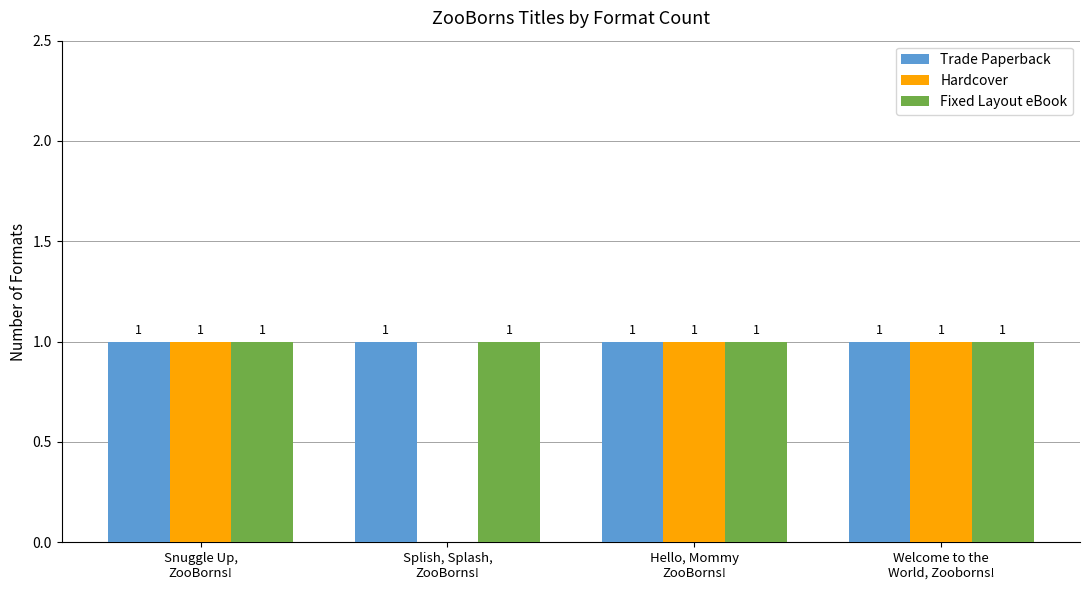

Count the number of data series in this chart.

3